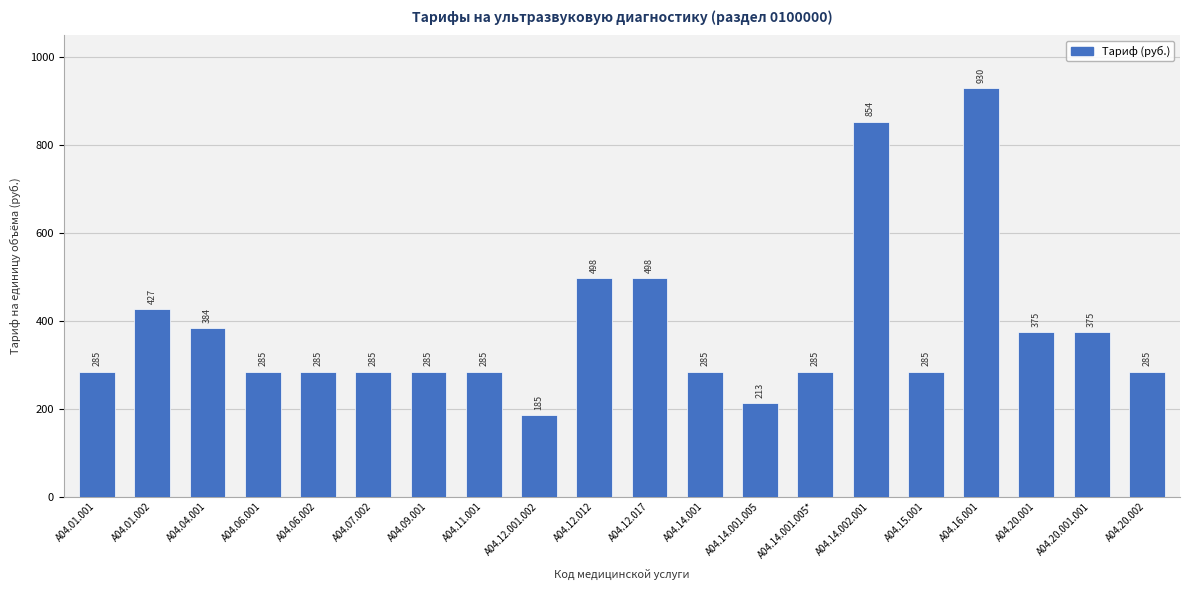

True or false: the data shows 745.0 at A04.01.002.

False